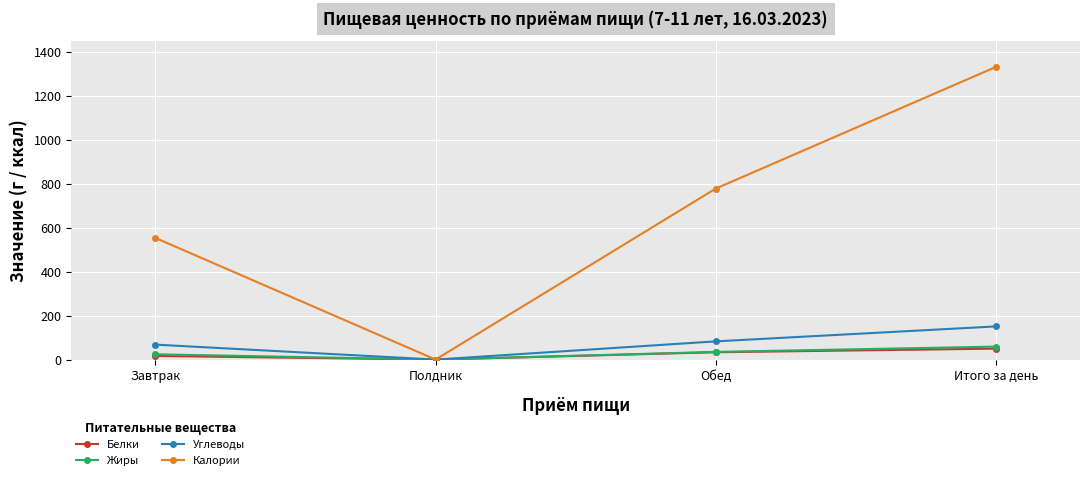

Where is the first local minimum for Жиры?

Полдник